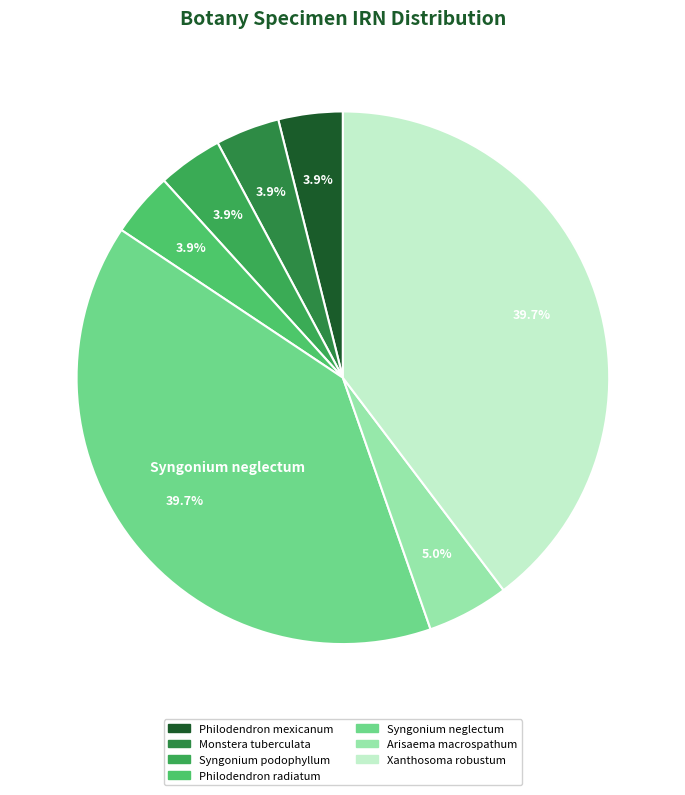

Does Philodendron mexicanum account for over 50% of the chart?

No